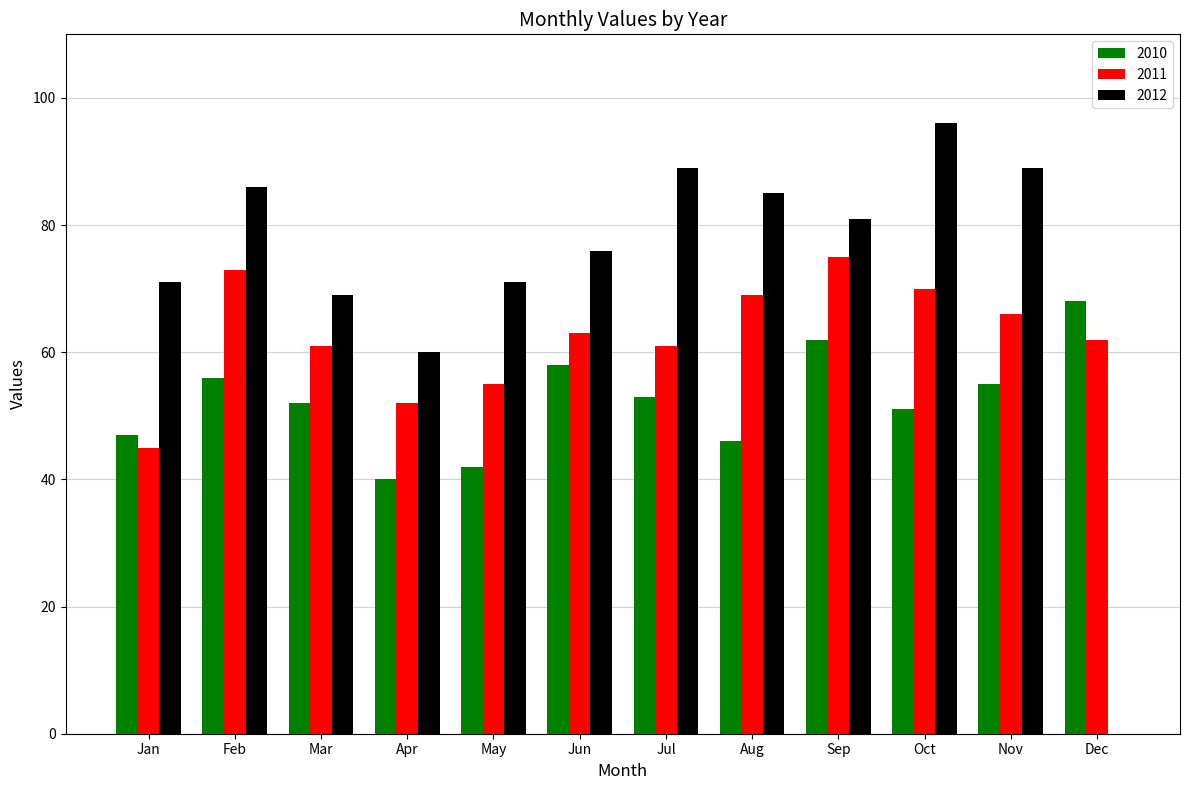

The 2011 series shows 61 at Mar. True or false?

True